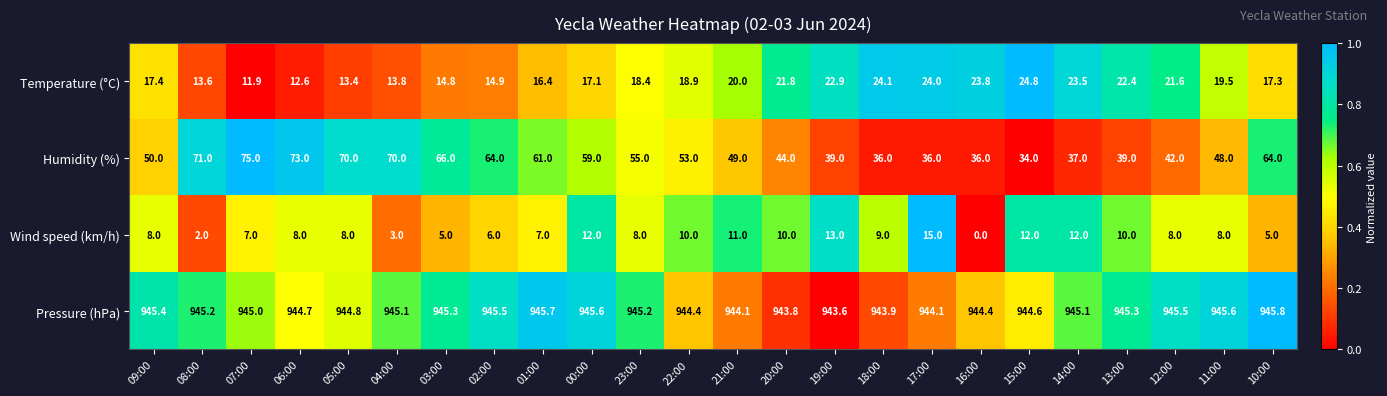

Rank the series at 11:00 from lowest to highest value.

Wind speed (km/h), Temperature (°C), Humidity (%), Pressure (hPa)